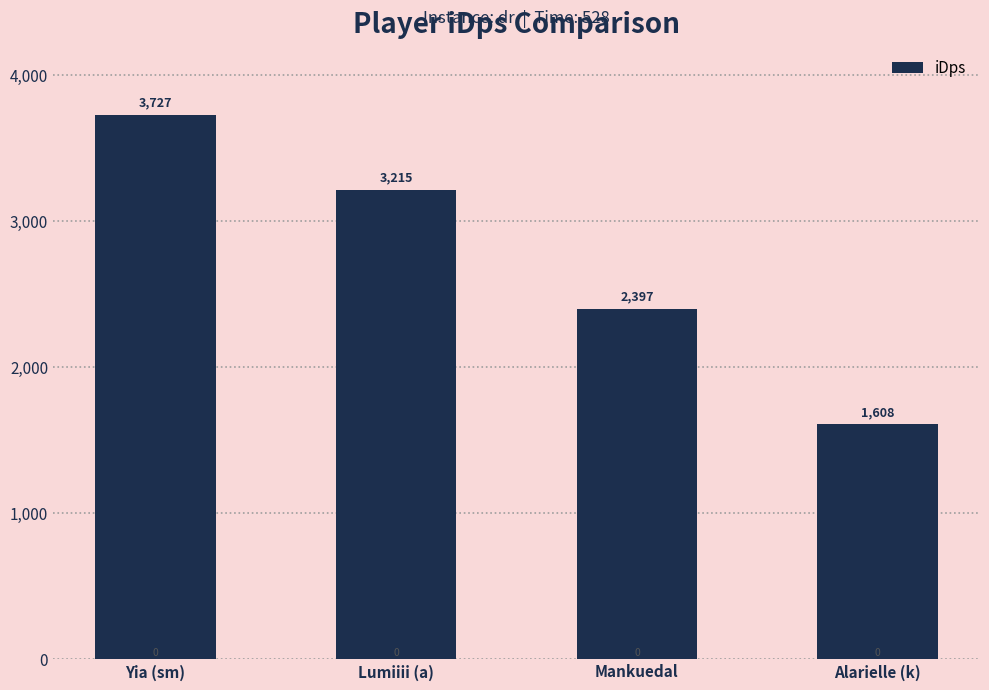

List the labels in order of value, smallest first.

Alarielle (k), Mankuedal, Lumiiii (a), Yia (sm)